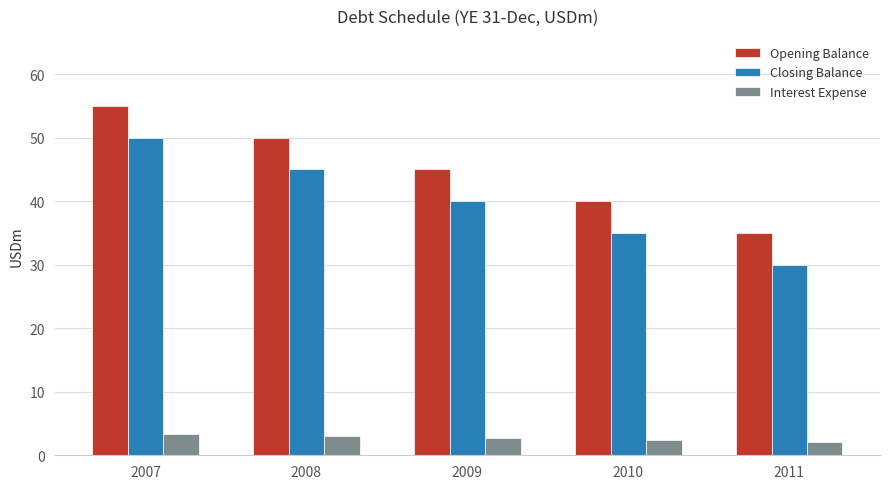

What is the approximate value of Opening Balance at 2010?

40.0